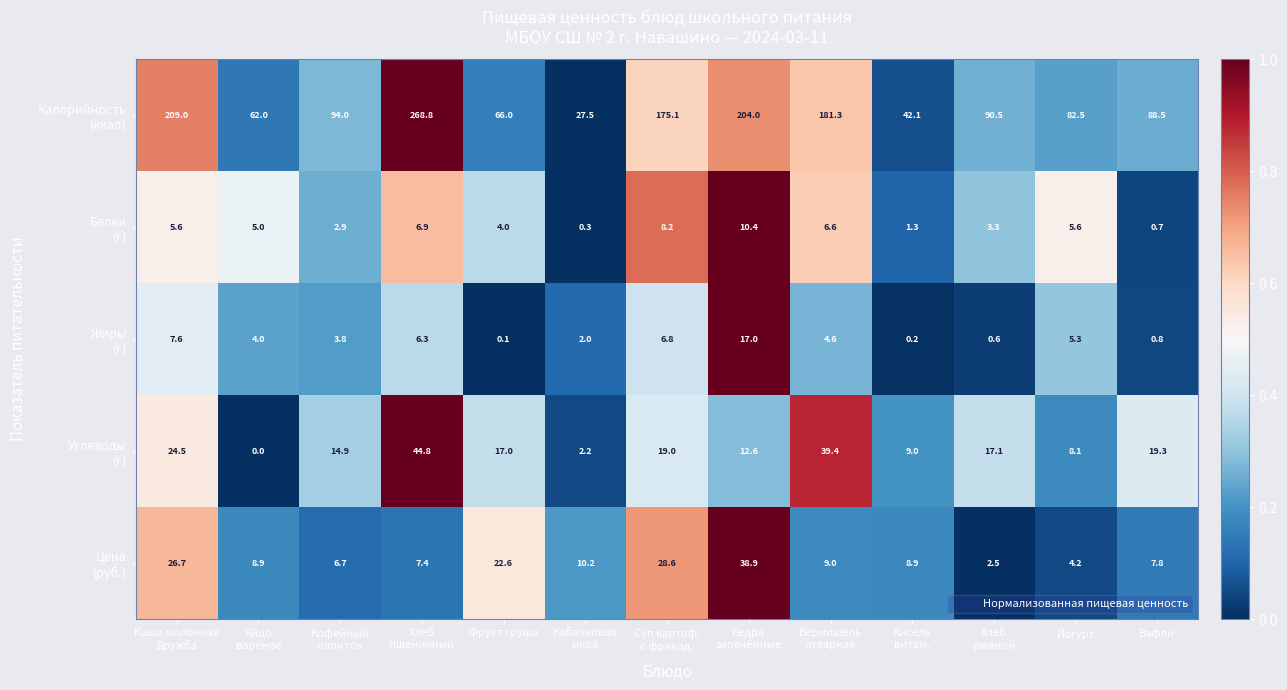

At how many categories does at least one series exceed 47?

11